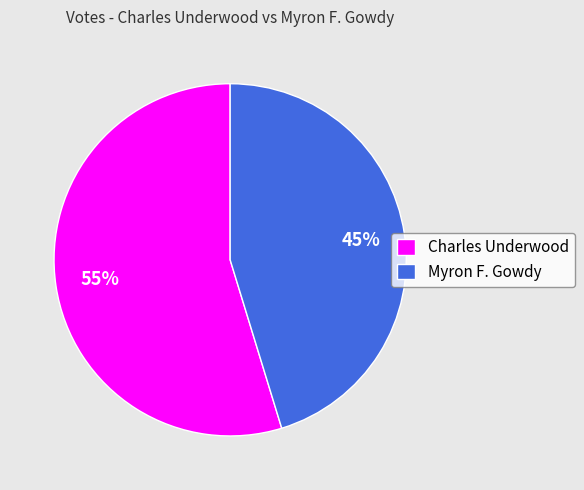

What is the ratio of the value at Charles Underwood to the value at Myron F. Gowdy?

1.2